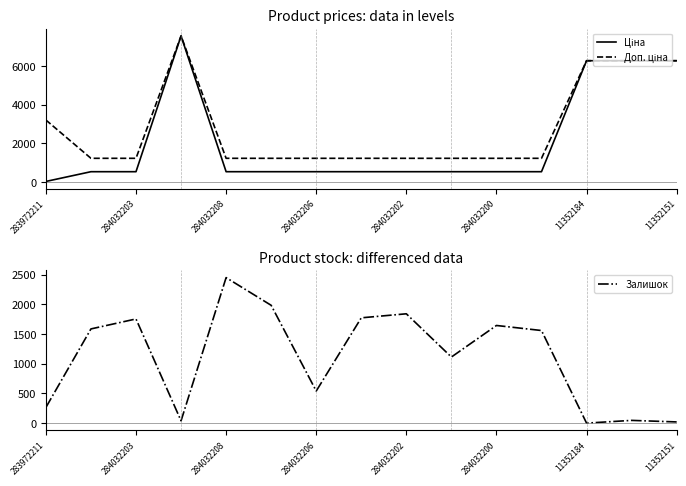

The Залишок series shows 264 at 283972211. True or false?

True